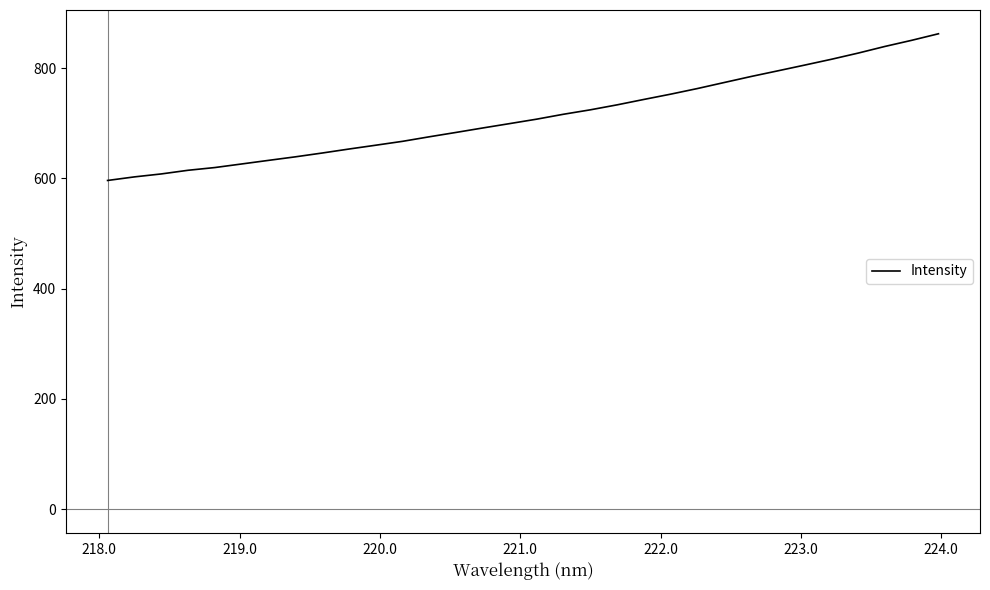

What is the difference between the maximum and minimum values?

266.1